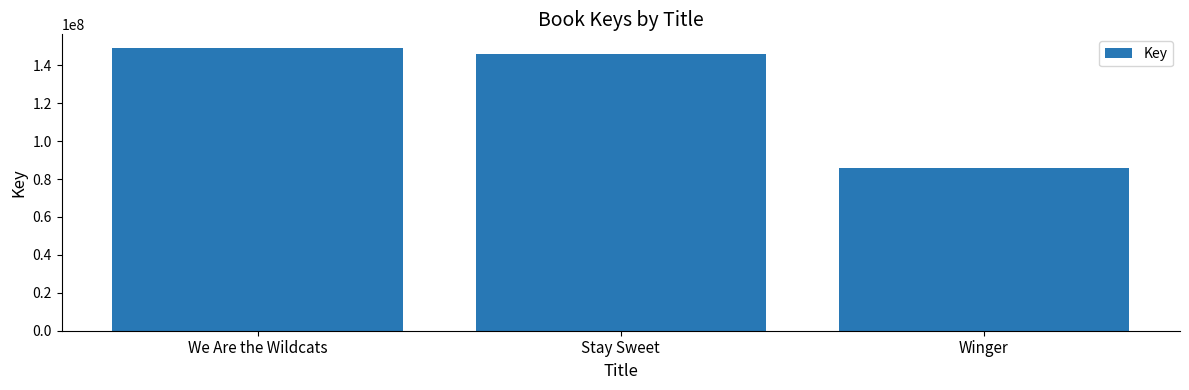

List the labels in order of value, largest first.

We Are the Wildcats, Stay Sweet, Winger